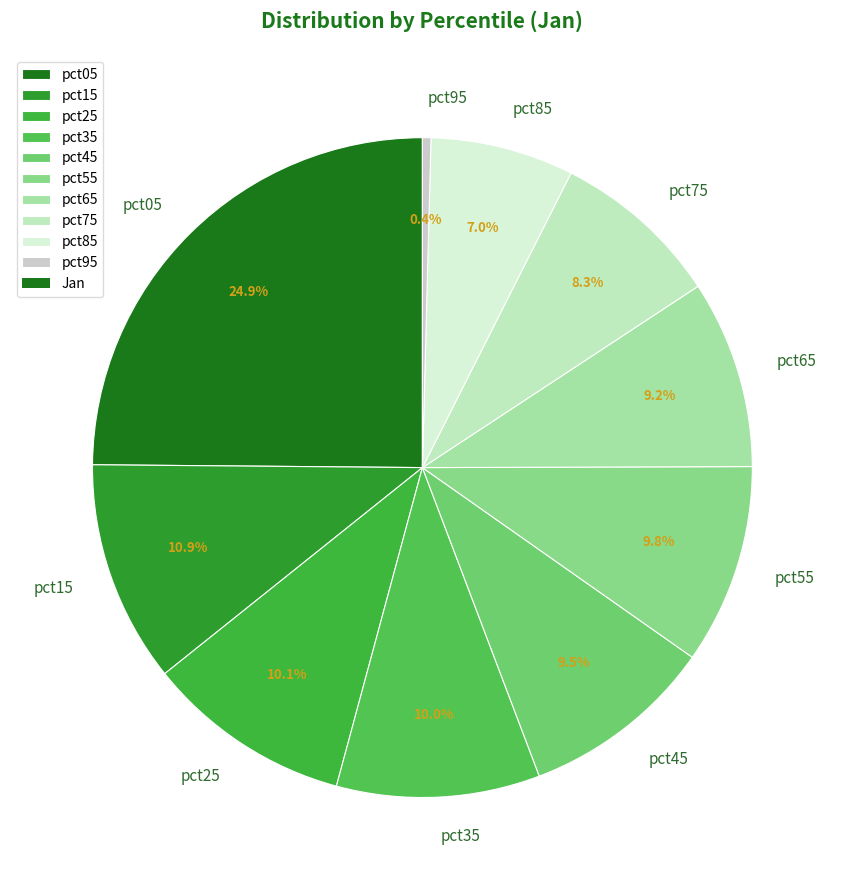

Is it true that pct05 is 12% of the pie?

False